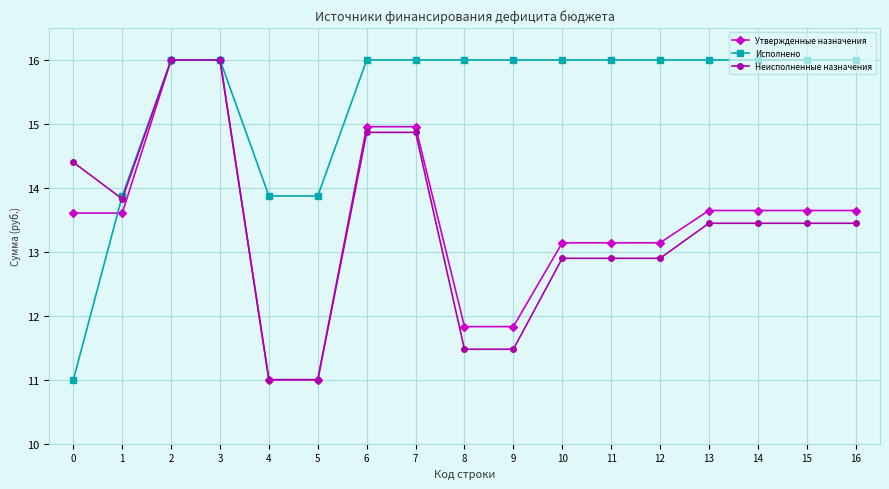

Reading right to left, transcribe all the data shown in this chart.

Утвержденные назначения: 16=13.6	15=13.6	14=13.6	13=13.6	12=13.1	11=13.1	10=13.1	9=11.8	8=11.8	7=15.0	6=15.0	5=11.0	4=11.0	3=16.0	2=16.0	1=13.6	0=13.6
Исполнено: 16=16.0	15=16.0	14=16.0	13=16.0	12=16.0	11=16.0	10=16.0	9=16.0	8=16.0	7=16.0	6=16.0	5=13.9	4=13.9	3=16.0	2=16.0	1=13.9	0=11.0
Неисполненные назначения: 16=13.4	15=13.4	14=13.4	13=13.4	12=12.9	11=12.9	10=12.9	9=11.5	8=11.5	7=14.9	6=14.9	5=11.0	4=11.0	3=16.0	2=16.0	1=13.8	0=14.4